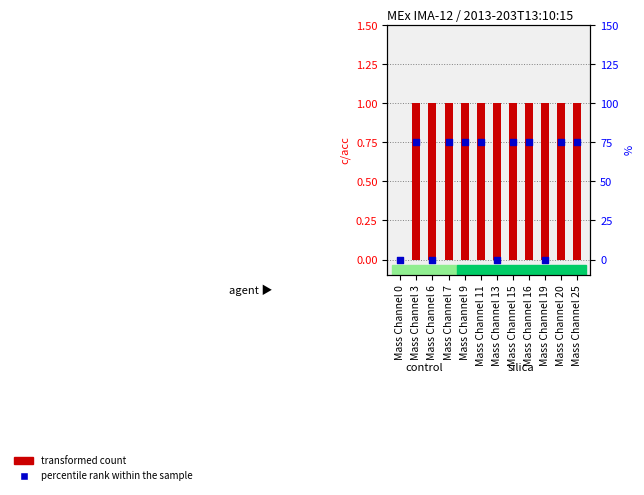

At how many categories does at least one series exceed 47?

8